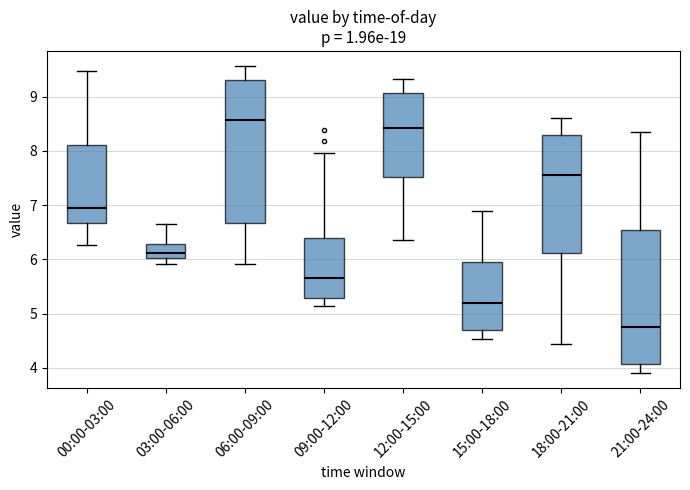

Which box's median line is the highest?

06:00-09:00